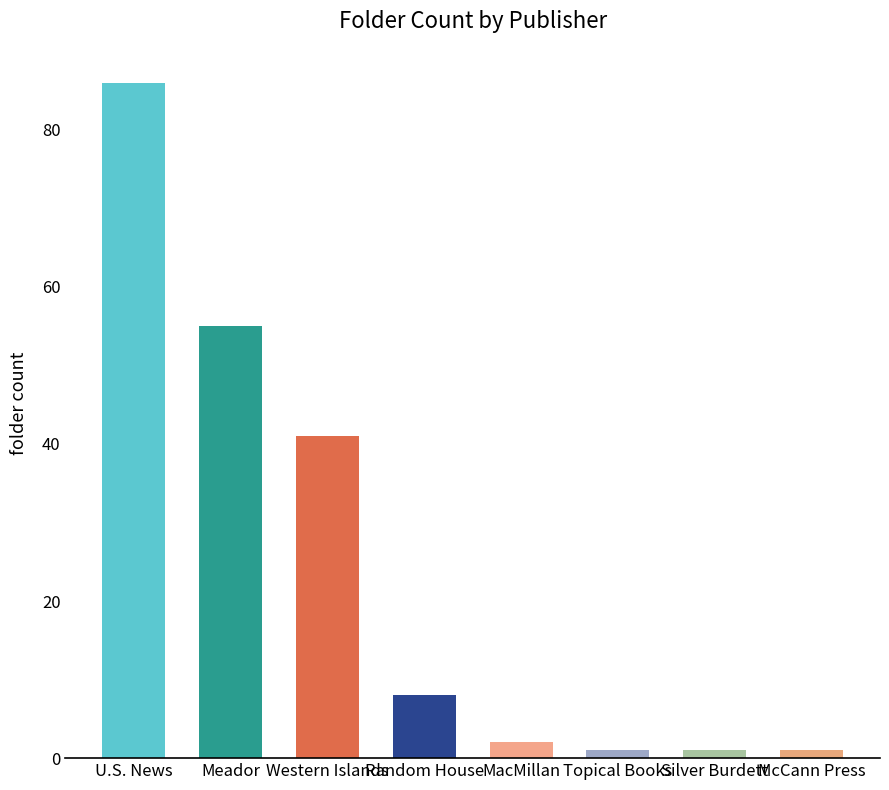

Does the chart contain any negative values?

No